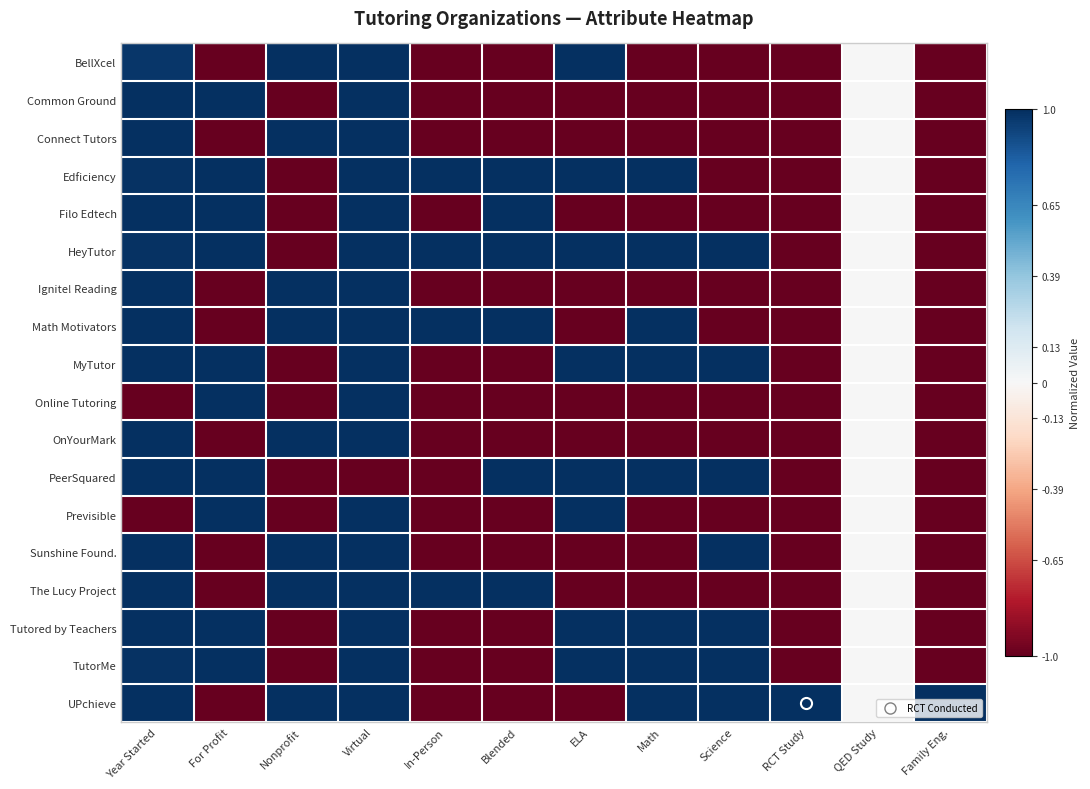

Reading left to right, list all the values displayed in this chart.

BellXcel: Year Started=1.0	For Profit=-1.0	Nonprofit=1.0	Virtual=1.0	In-Person=-1.0	Blended=-1.0	ELA=1.0	Math=-1.0	Science=-1.0	RCT Study=-1.0	QED Study=0.0	Family Eng.=-1.0
Common Ground: Year Started=1.0	For Profit=1.0	Nonprofit=-1.0	Virtual=1.0	In-Person=-1.0	Blended=-1.0	ELA=-1.0	Math=-1.0	Science=-1.0	RCT Study=-1.0	QED Study=0.0	Family Eng.=-1.0
Connect Tutors: Year Started=1.0	For Profit=-1.0	Nonprofit=1.0	Virtual=1.0	In-Person=-1.0	Blended=-1.0	ELA=-1.0	Math=-1.0	Science=-1.0	RCT Study=-1.0	QED Study=0.0	Family Eng.=-1.0
Edficiency: Year Started=1.0	For Profit=1.0	Nonprofit=-1.0	Virtual=1.0	In-Person=1.0	Blended=1.0	ELA=1.0	Math=1.0	Science=-1.0	RCT Study=-1.0	QED Study=0.0	Family Eng.=-1.0
Filo Edtech: Year Started=1.0	For Profit=1.0	Nonprofit=-1.0	Virtual=1.0	In-Person=-1.0	Blended=1.0	ELA=-1.0	Math=-1.0	Science=-1.0	RCT Study=-1.0	QED Study=0.0	Family Eng.=-1.0
HeyTutor: Year Started=1.0	For Profit=1.0	Nonprofit=-1.0	Virtual=1.0	In-Person=1.0	Blended=1.0	ELA=1.0	Math=1.0	Science=1.0	RCT Study=-1.0	QED Study=0.0	Family Eng.=-1.0
Ignite! Reading: Year Started=1.0	For Profit=-1.0	Nonprofit=1.0	Virtual=1.0	In-Person=-1.0	Blended=-1.0	ELA=-1.0	Math=-1.0	Science=-1.0	RCT Study=-1.0	QED Study=0.0	Family Eng.=-1.0
Math Motivators: Year Started=1.0	For Profit=-1.0	Nonprofit=1.0	Virtual=1.0	In-Person=1.0	Blended=1.0	ELA=-1.0	Math=1.0	Science=-1.0	RCT Study=-1.0	QED Study=0.0	Family Eng.=-1.0
MyTutor: Year Started=1.0	For Profit=1.0	Nonprofit=-1.0	Virtual=1.0	In-Person=-1.0	Blended=-1.0	ELA=1.0	Math=1.0	Science=1.0	RCT Study=-1.0	QED Study=0.0	Family Eng.=-1.0
Online Tutoring: Year Started=-1.0	For Profit=1.0	Nonprofit=-1.0	Virtual=1.0	In-Person=-1.0	Blended=-1.0	ELA=-1.0	Math=-1.0	Science=-1.0	RCT Study=-1.0	QED Study=0.0	Family Eng.=-1.0
OnYourMark: Year Started=1.0	For Profit=-1.0	Nonprofit=1.0	Virtual=1.0	In-Person=-1.0	Blended=-1.0	ELA=-1.0	Math=-1.0	Science=-1.0	RCT Study=-1.0	QED Study=0.0	Family Eng.=-1.0
PeerSquared: Year Started=1.0	For Profit=1.0	Nonprofit=-1.0	Virtual=-1.0	In-Person=-1.0	Blended=1.0	ELA=1.0	Math=1.0	Science=1.0	RCT Study=-1.0	QED Study=0.0	Family Eng.=-1.0
Previsible: Year Started=-1.0	For Profit=1.0	Nonprofit=-1.0	Virtual=1.0	In-Person=-1.0	Blended=-1.0	ELA=1.0	Math=-1.0	Science=-1.0	RCT Study=-1.0	QED Study=0.0	Family Eng.=-1.0
Sunshine Found.: Year Started=1.0	For Profit=-1.0	Nonprofit=1.0	Virtual=1.0	In-Person=-1.0	Blended=-1.0	ELA=-1.0	Math=-1.0	Science=1.0	RCT Study=-1.0	QED Study=0.0	Family Eng.=-1.0
The Lucy Project: Year Started=1.0	For Profit=-1.0	Nonprofit=1.0	Virtual=1.0	In-Person=1.0	Blended=1.0	ELA=-1.0	Math=-1.0	Science=-1.0	RCT Study=-1.0	QED Study=0.0	Family Eng.=-1.0
Tutored by Teachers: Year Started=1.0	For Profit=1.0	Nonprofit=-1.0	Virtual=1.0	In-Person=-1.0	Blended=-1.0	ELA=1.0	Math=1.0	Science=1.0	RCT Study=-1.0	QED Study=0.0	Family Eng.=-1.0
TutorMe: Year Started=1.0	For Profit=1.0	Nonprofit=-1.0	Virtual=1.0	In-Person=-1.0	Blended=-1.0	ELA=1.0	Math=1.0	Science=1.0	RCT Study=-1.0	QED Study=0.0	Family Eng.=-1.0
UPchieve: Year Started=1.0	For Profit=-1.0	Nonprofit=1.0	Virtual=1.0	In-Person=-1.0	Blended=-1.0	ELA=-1.0	Math=1.0	Science=1.0	RCT Study=1.0	QED Study=0.0	Family Eng.=1.0